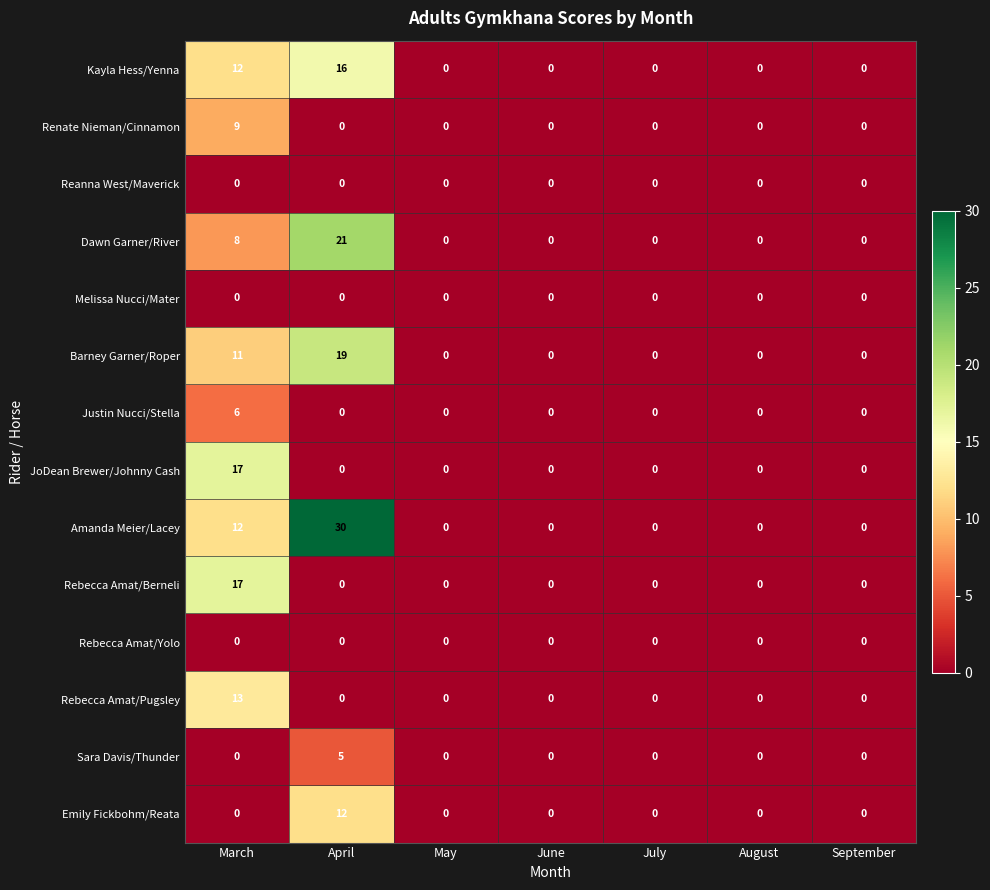

At which category is the sum across all series the highest?

March